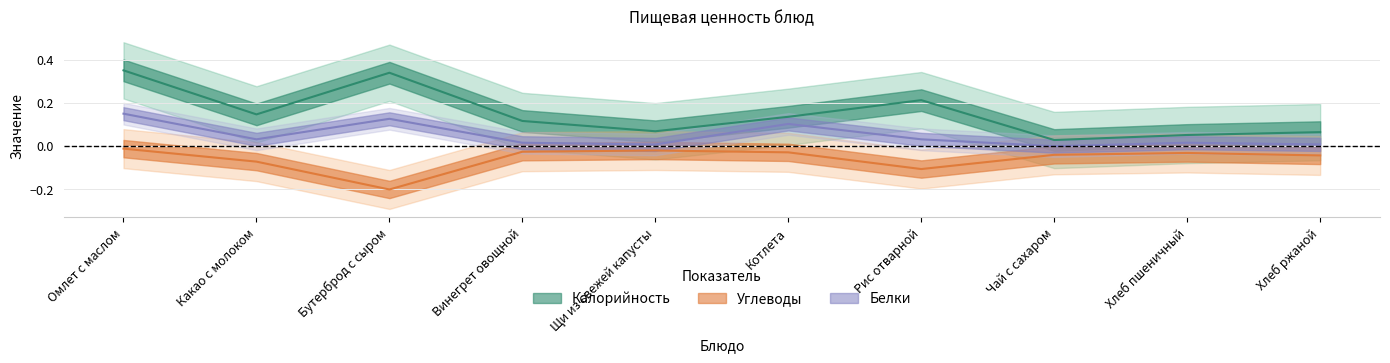

The Углеводы series shows -0.0 at Какао с молоком. True or false?

False